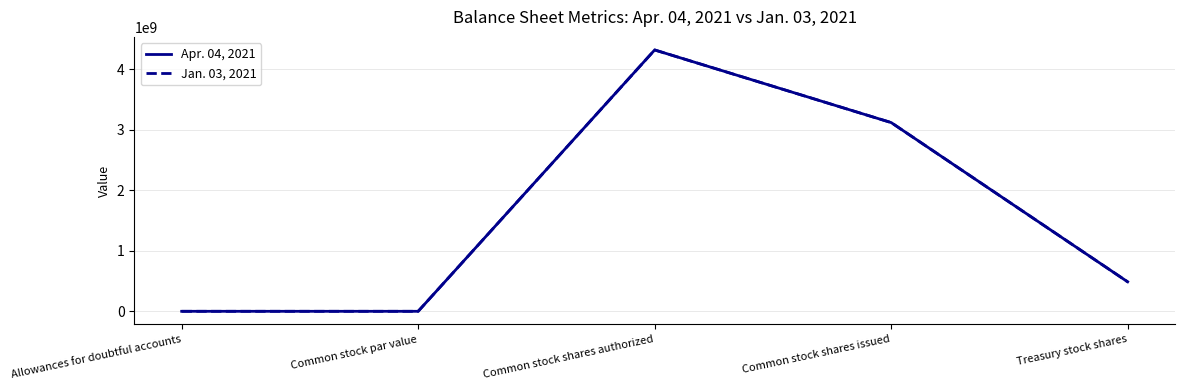

List the series in order of their overall mean, highest first.

Jan. 03, 2021, Apr. 04, 2021